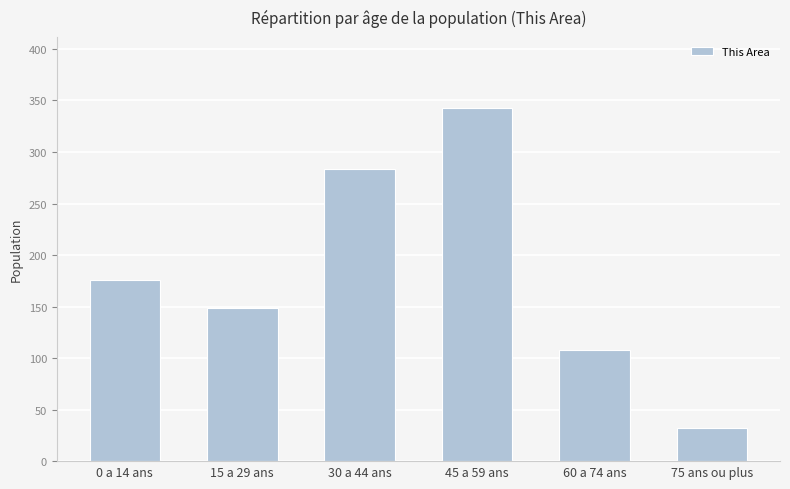

How many values are between 108 and 283?

4